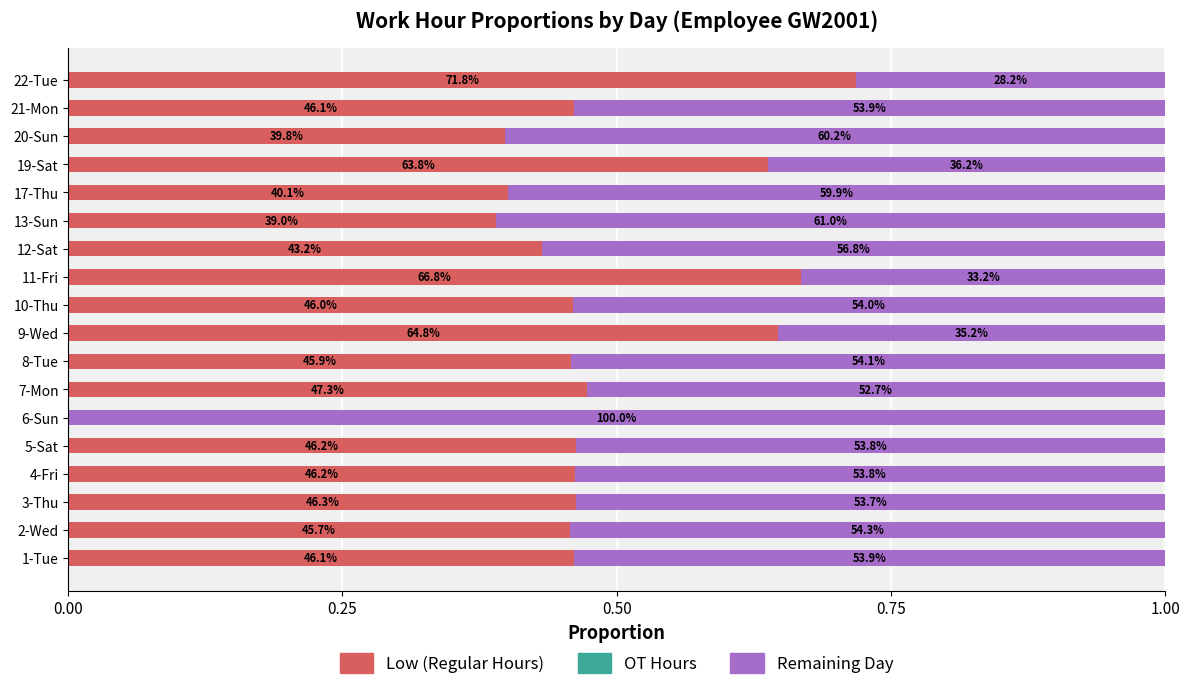

What is the maximum value for Low (Regular Hours)?

0.7